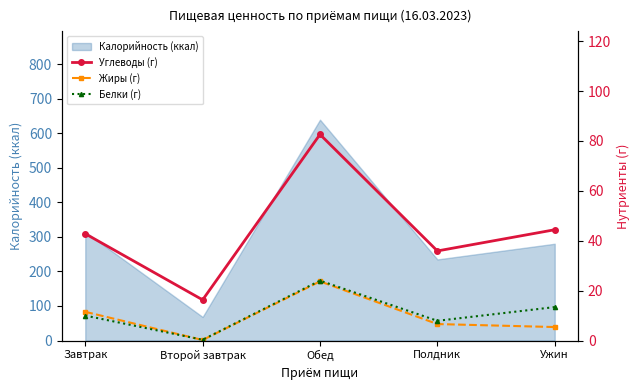

Where does the Углеводы (г) series first go above 42?

Завтрак